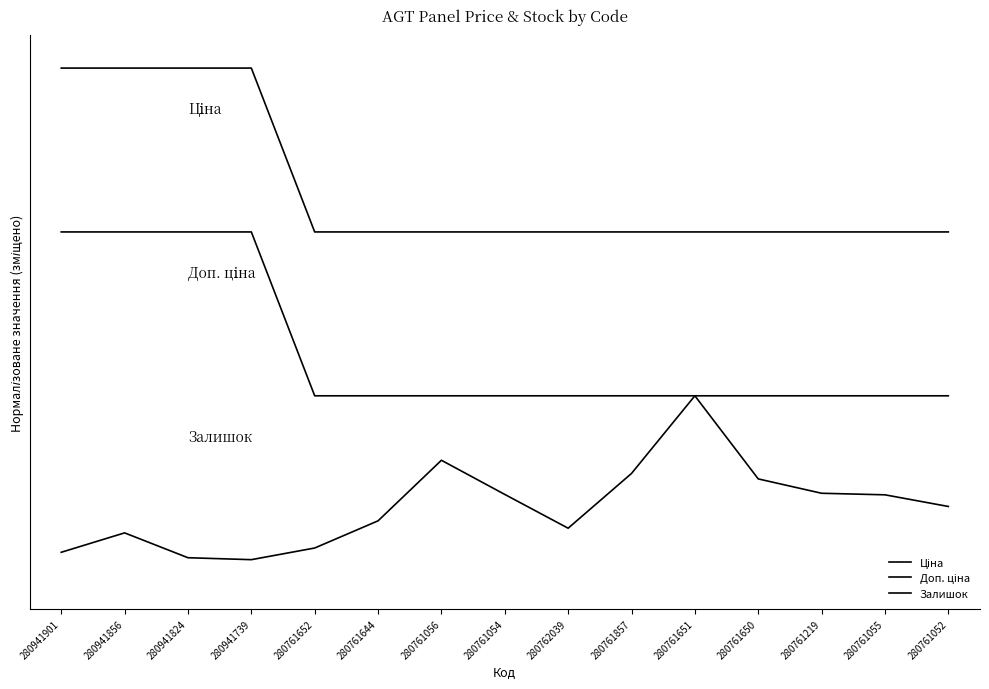

Is this an area chart (filled region under the line)?

No